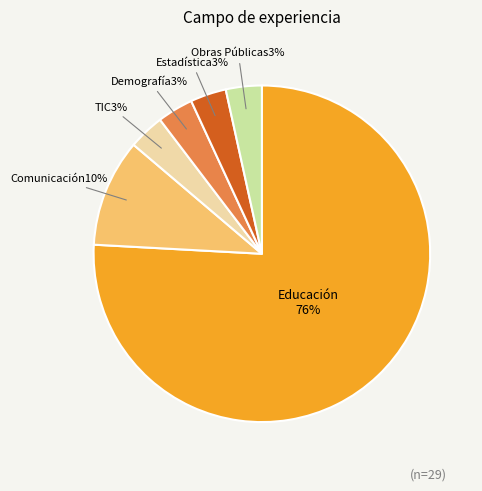

Is there any slice that represents more than half of the pie?

Yes